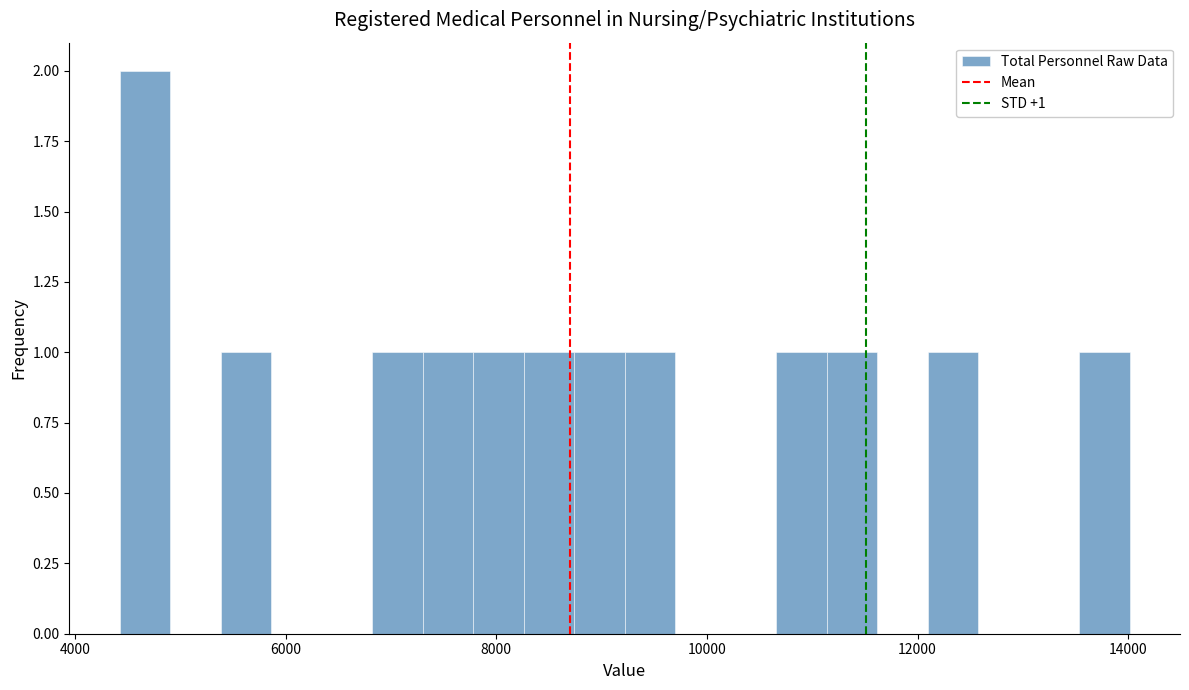

Around what value on the x-axis is the tallest bar? Give the approximate position of its centre, as read against the axis.

4600